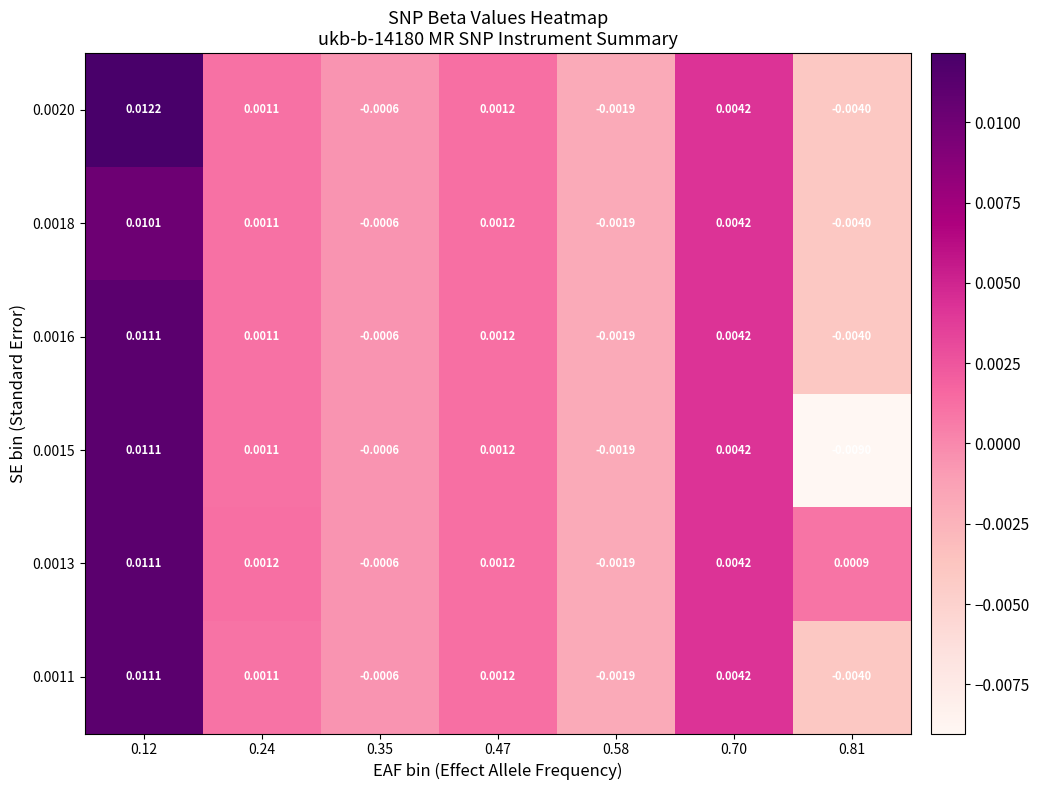

How many categories are shown in the chart?

7